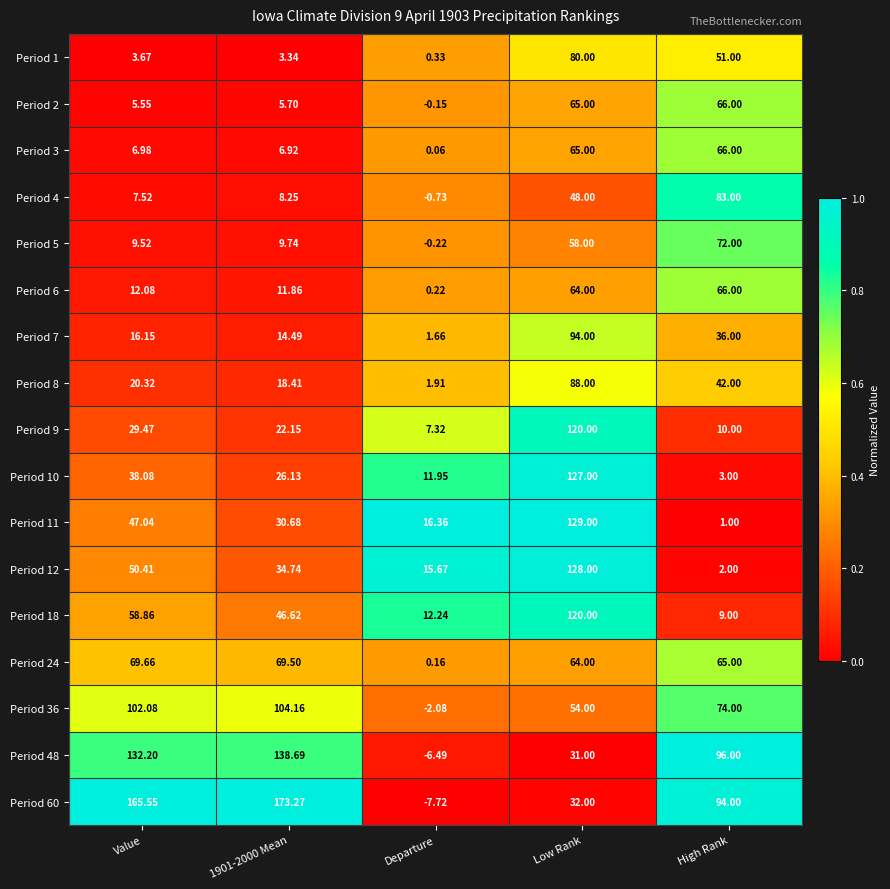

How many categories are shown in the chart?

5